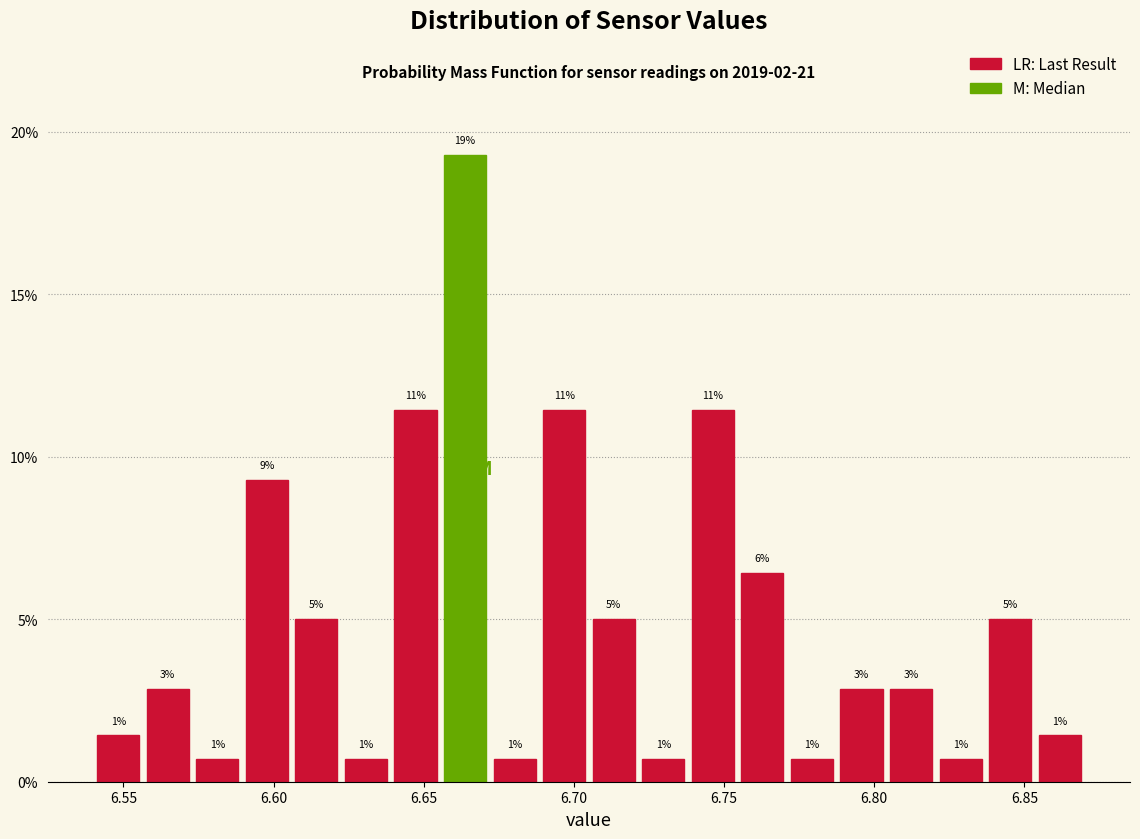

Around what value on the x-axis is the tallest bar? Give the approximate position of its centre, as read against the axis.

6.665